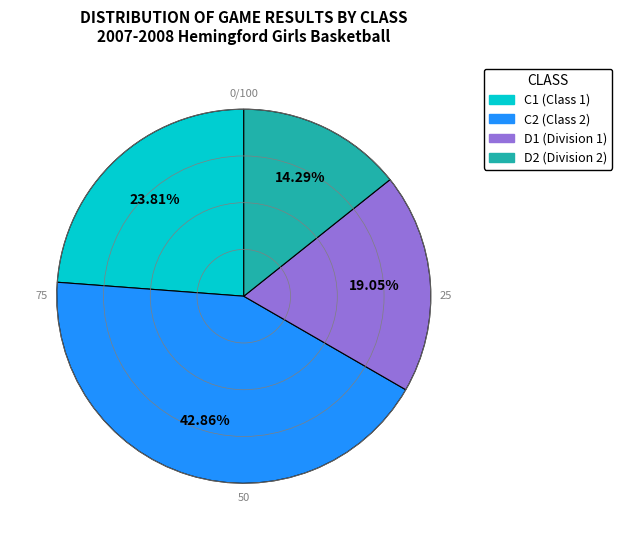

Is there a majority slice in this chart?

No